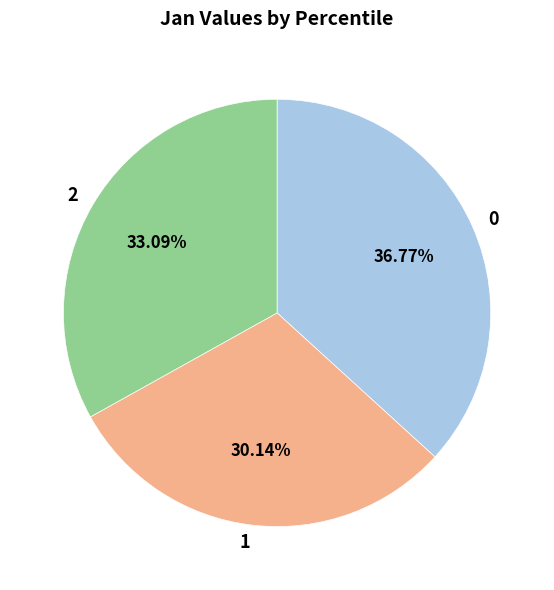

Is there a majority slice in this chart?

No